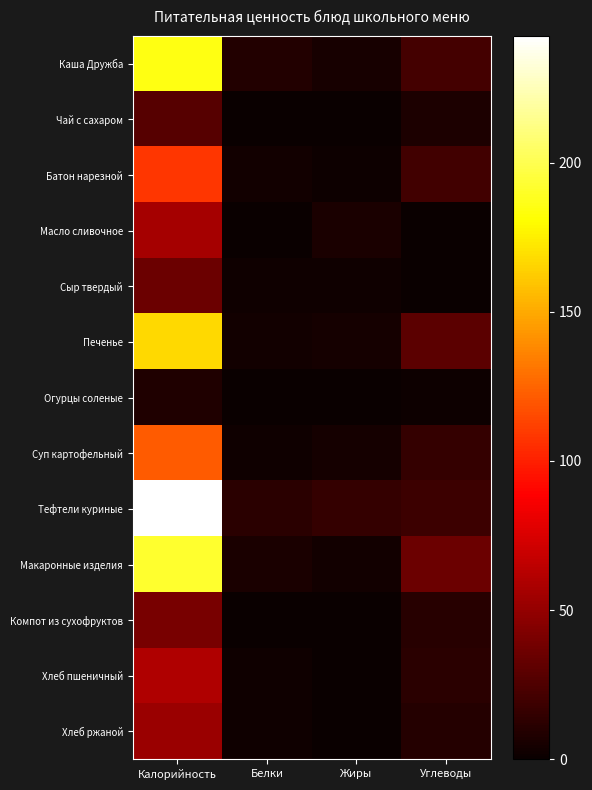

Rank the series by their maximum value, from lowest to highest.

Огурцы соленые, Чай с сахаром, Сыр твердый, Компот из сухофруктов, Хлеб ржаной, Масло сливочное, Хлеб пшеничный, Батон нарезной, Суп картофельный, Печенье, Каша Дружба, Макаронные изделия, Тефтели куриные